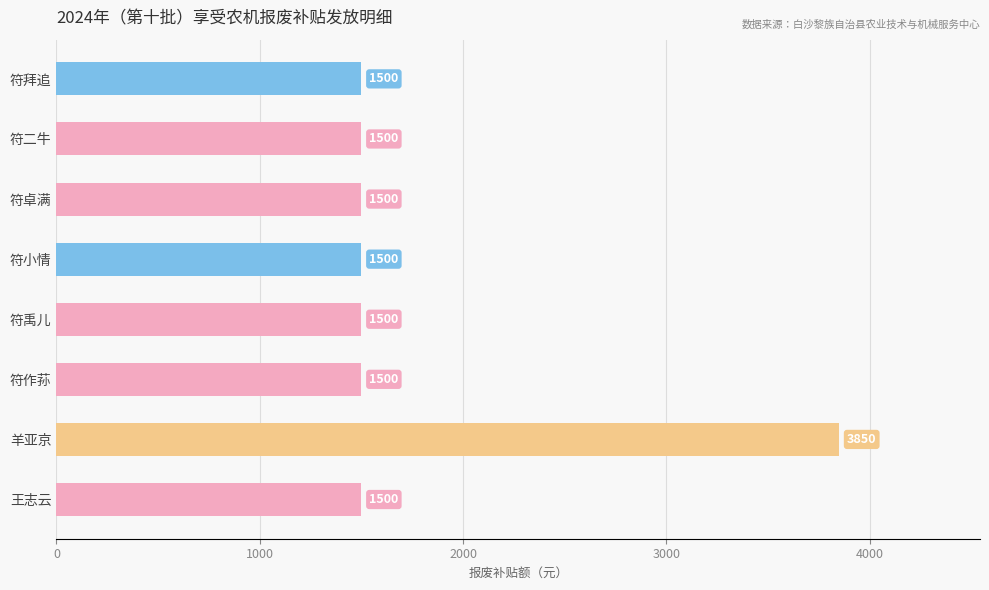

What is the label of the 8th bar from the bottom?

符拜追